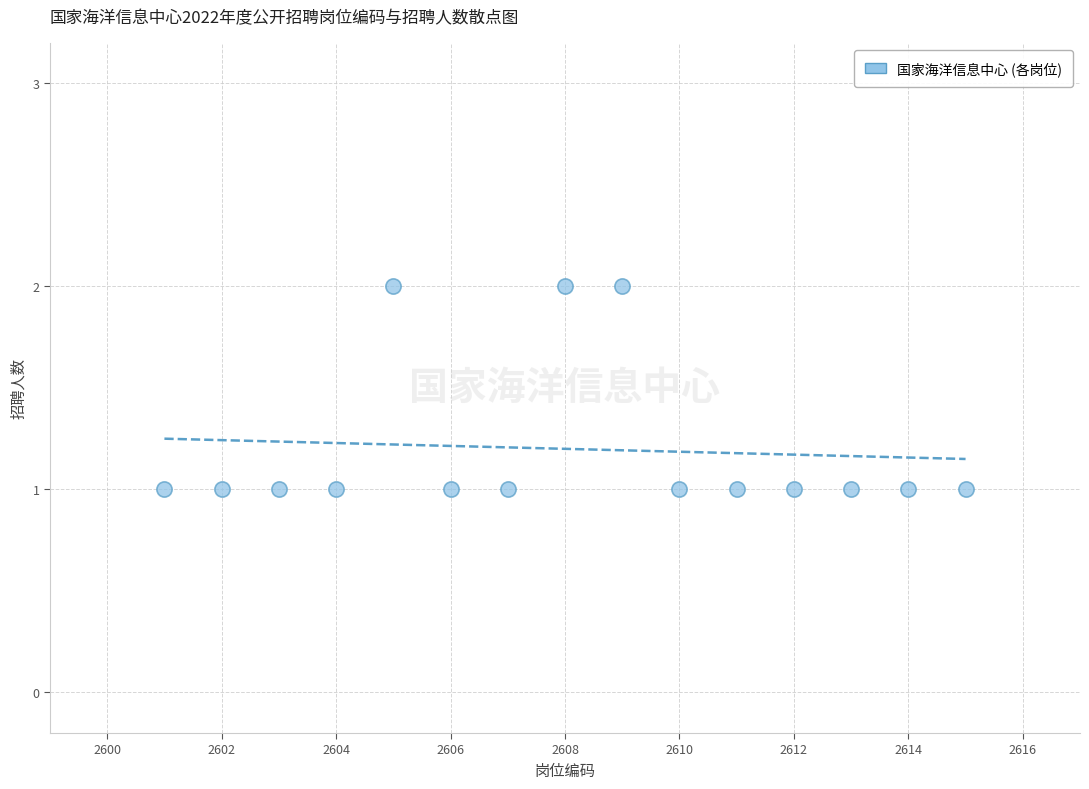

What is the range of X values (max minus min)?

14